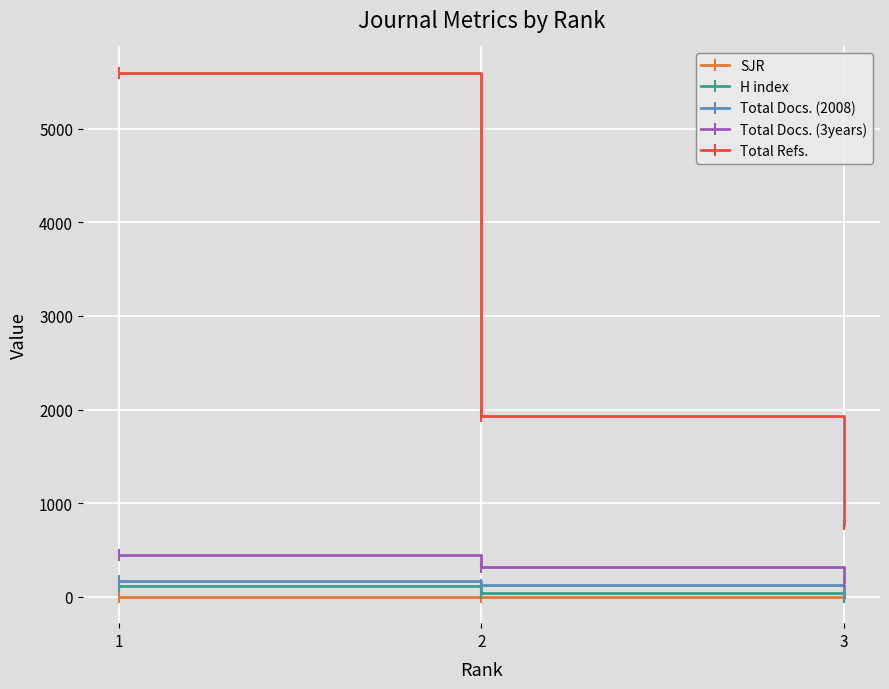

Between 1 and 2, which series saw the biggest shift?

Total Refs.